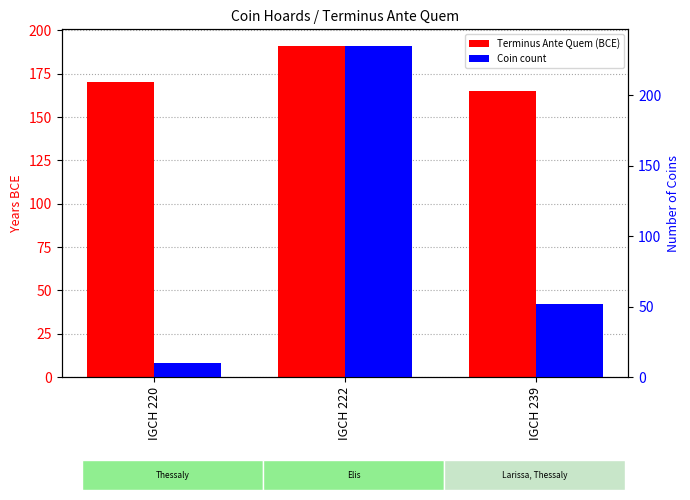

At which label does Terminus Ante Quem (BCE) first exceed 170?

IGCH 222